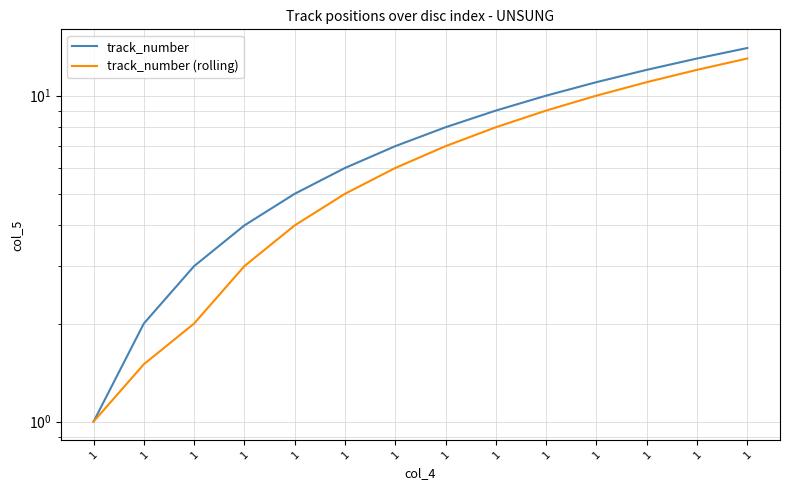

What is the sum of the track_number values at 1 and 1?

11.0